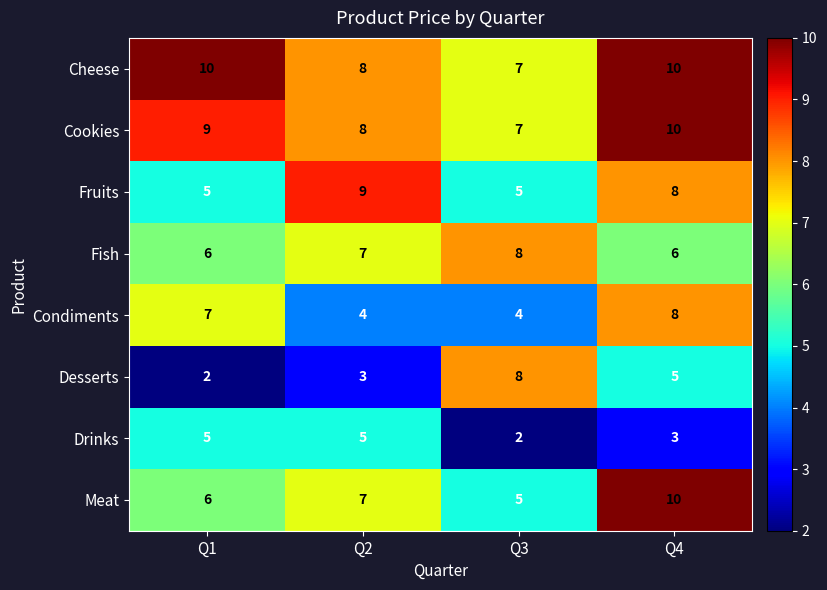

What is the minimum value shown in the chart?

2